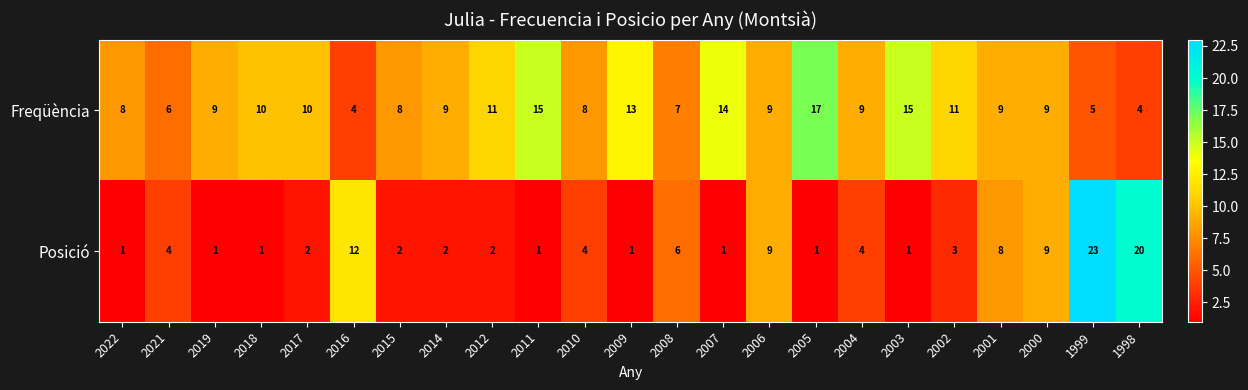

Rank the series at 2019 from highest to lowest value.

Freqüència, Posició